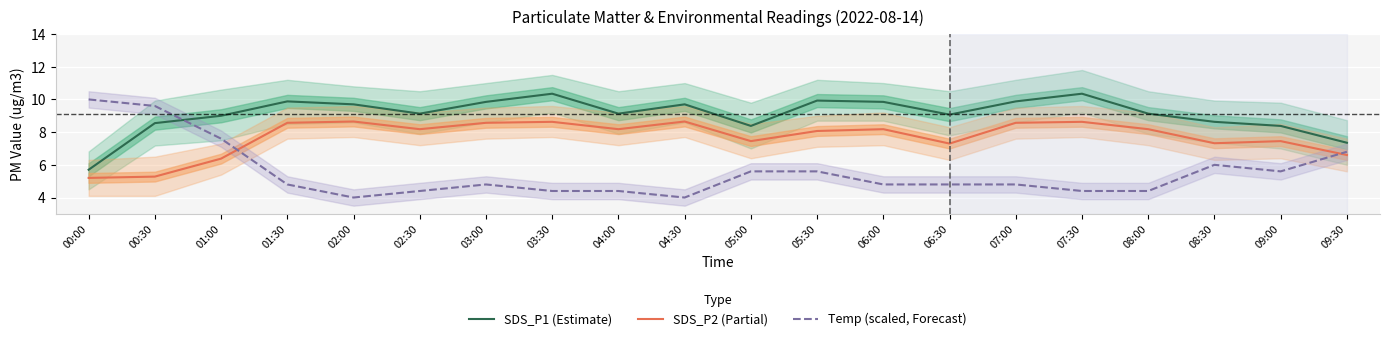

What is the difference between the second highest and minimum values in the Temp (scaled, Forecast) series?

5.6